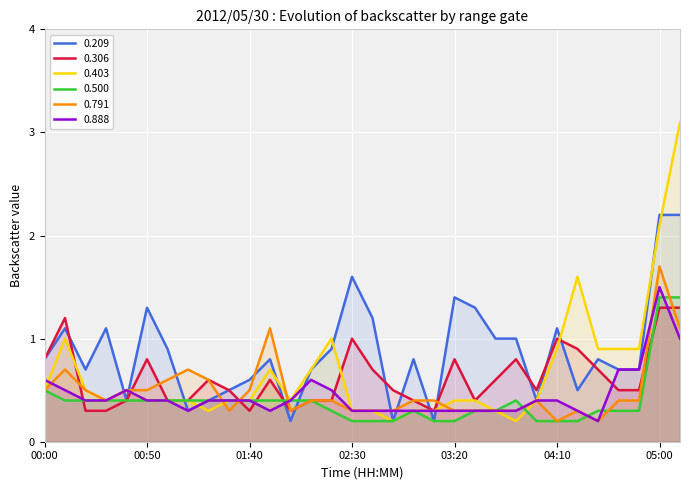

What is the minimum value shown in the chart?

0.2